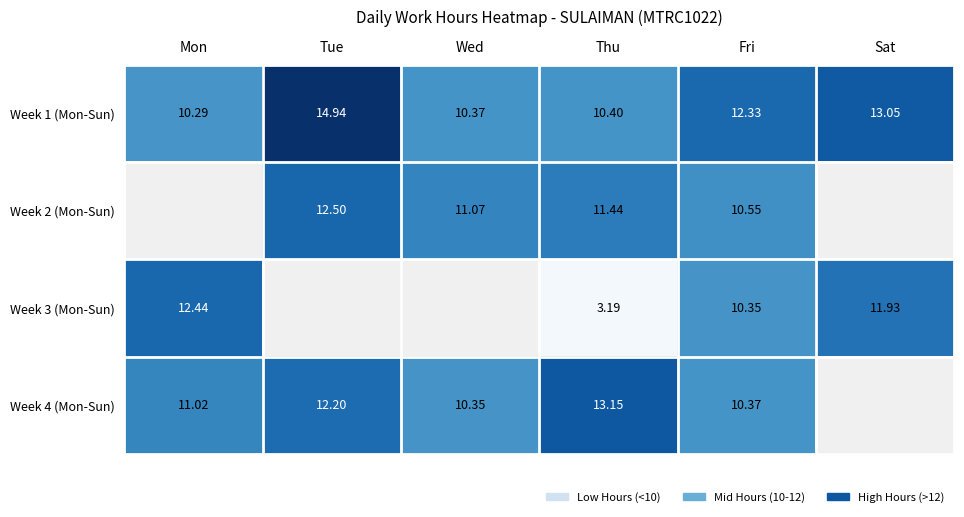

Which category has the lowest value in the Week 1 (Mon-Sun) series?

Mon